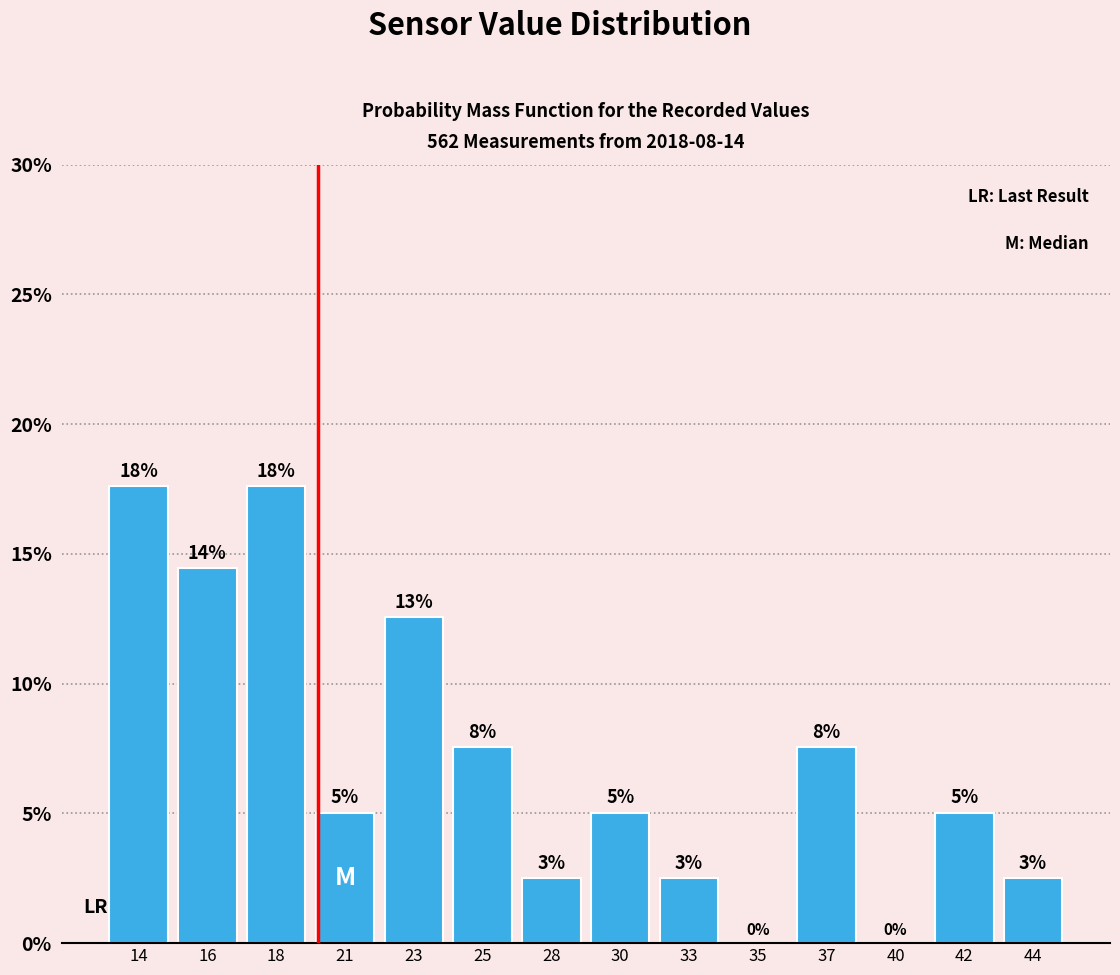

Are the bars horizontal?

No